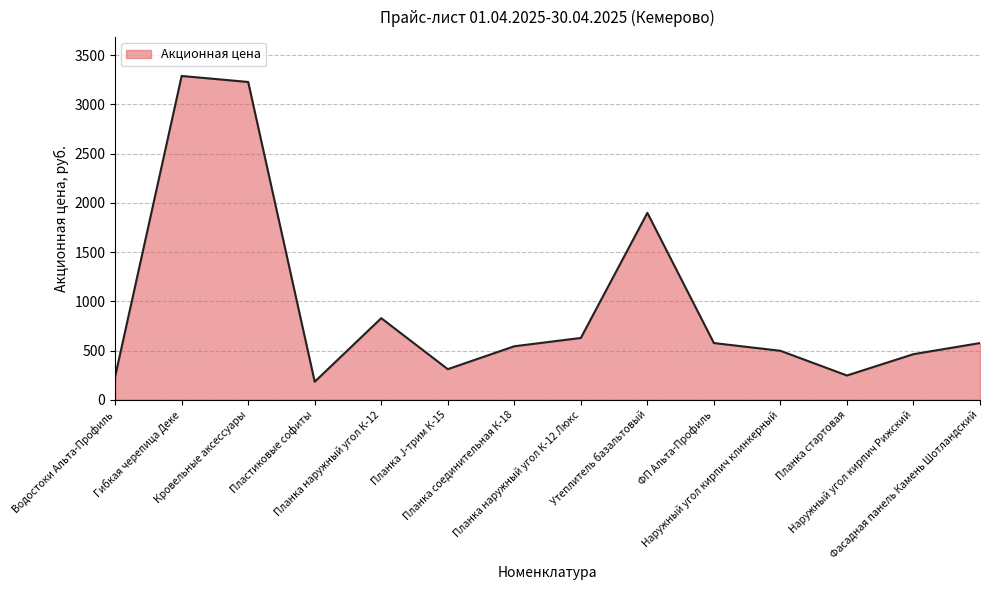

How many lines are shown in the chart?

1